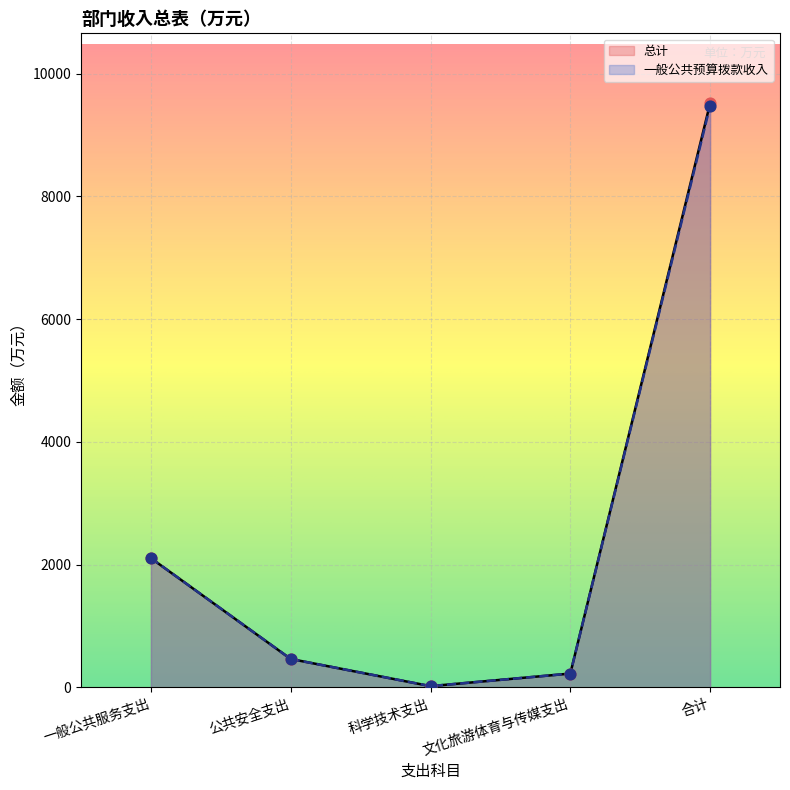

At which category is the sum across all series the highest?

合计